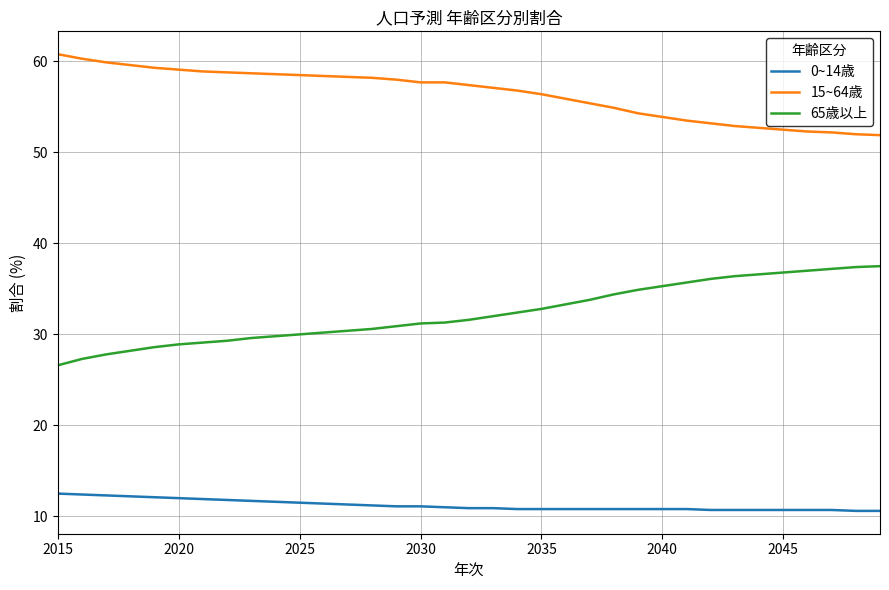

List the series in order of their peak value, highest first.

15~64歳, 65歳以上, 0~14歳